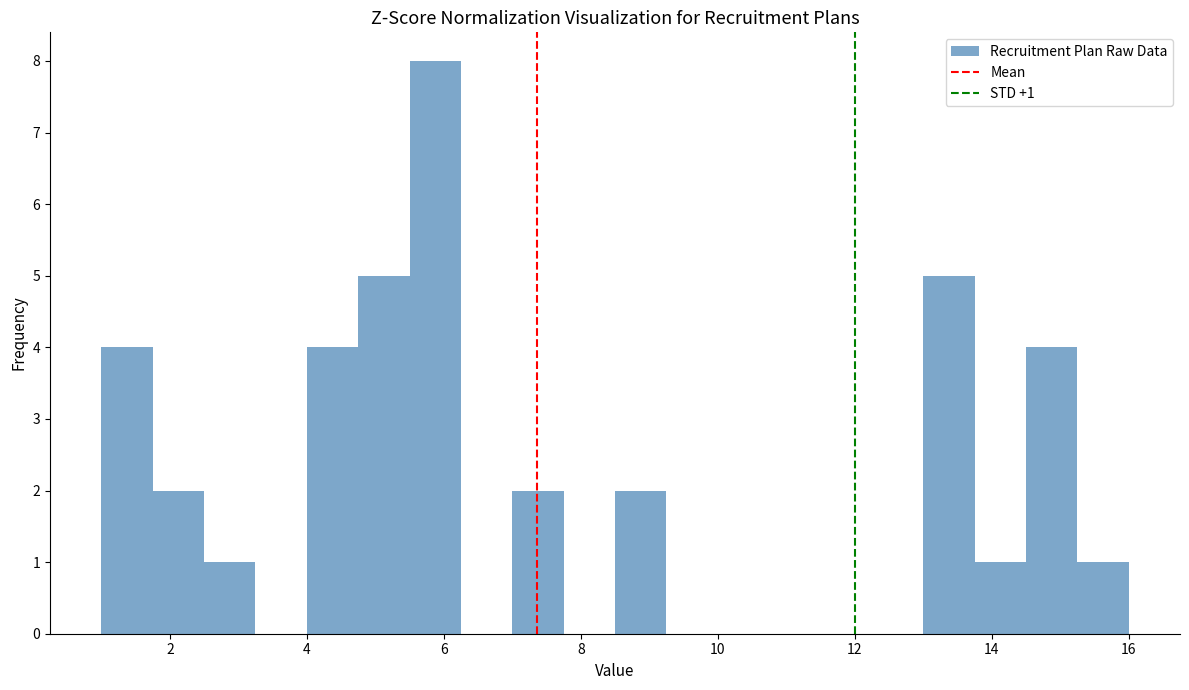

Read against the x-axis, roughly where is the centre of the tallest bar?

5.8